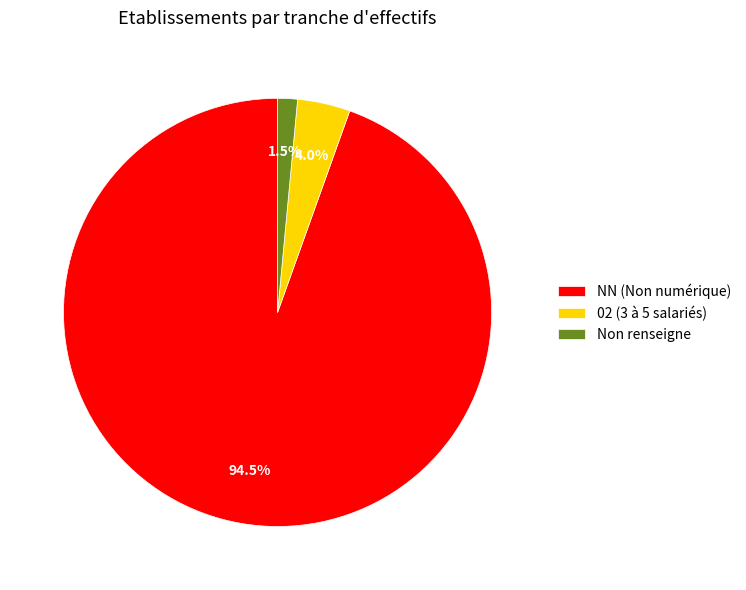

What is the ratio of the value at Non renseigne to the value at 02 (3 à 5 salariés)?

0.4